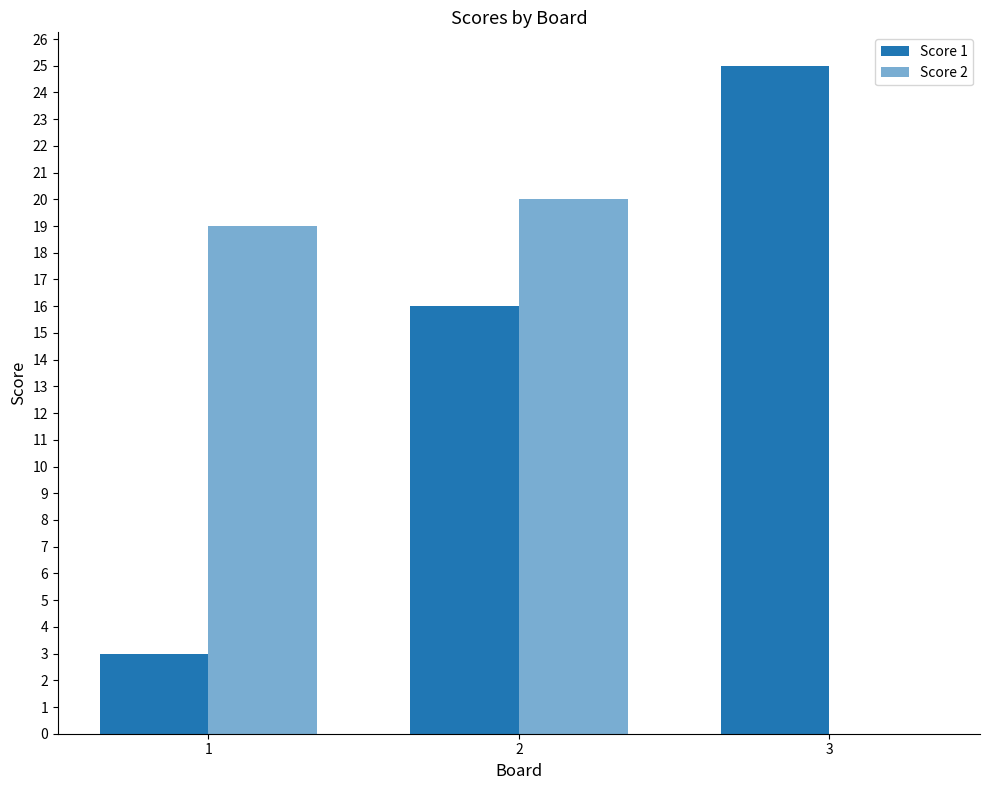

How many data points does each series have?

3